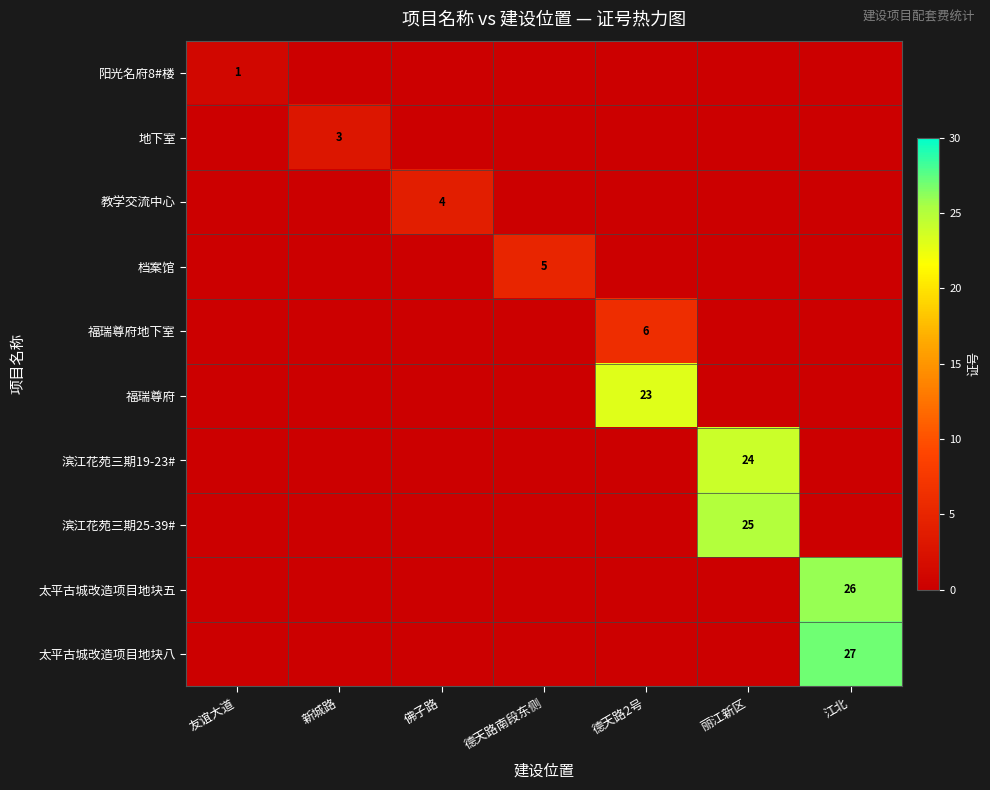

The value of 太平古城改造项目地块五 at 江北 is 26. True or false?

True